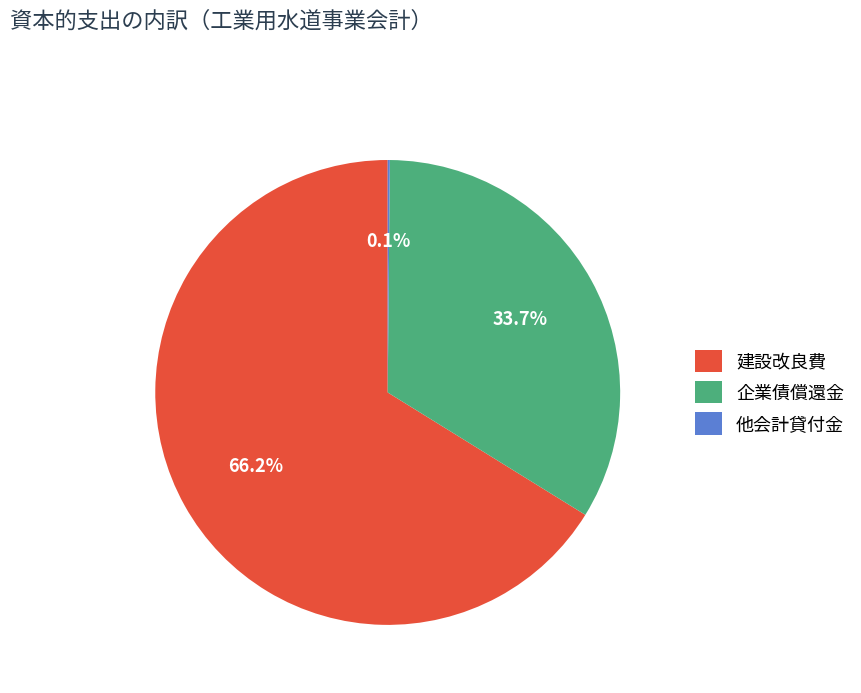

How much of the chart is everything except 建設改良費?

33.8%